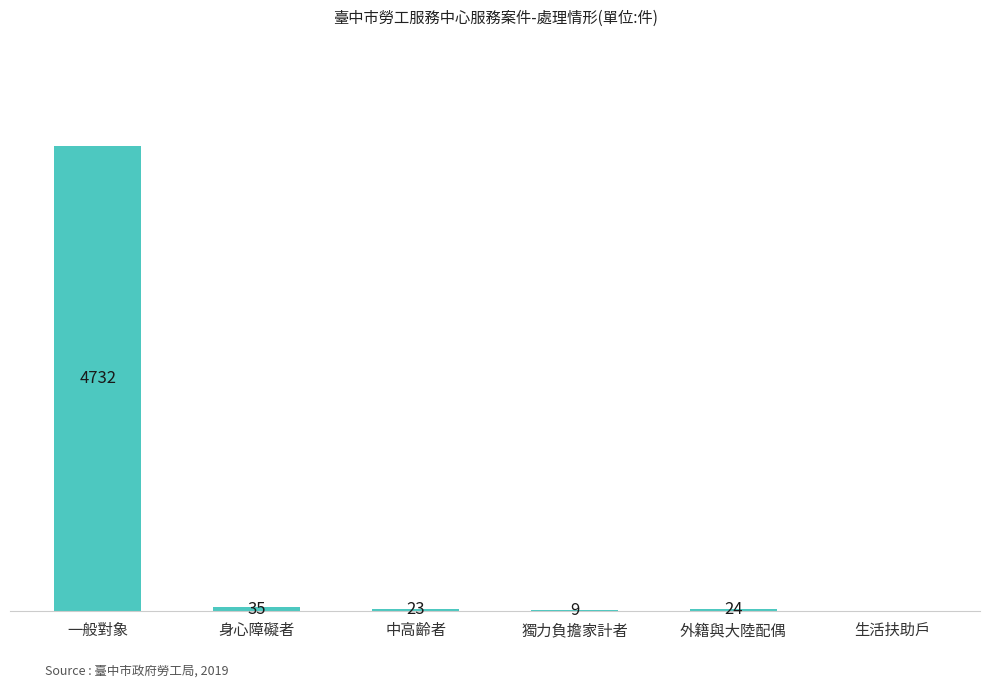

At which label does the data first exceed 24?

一般對象